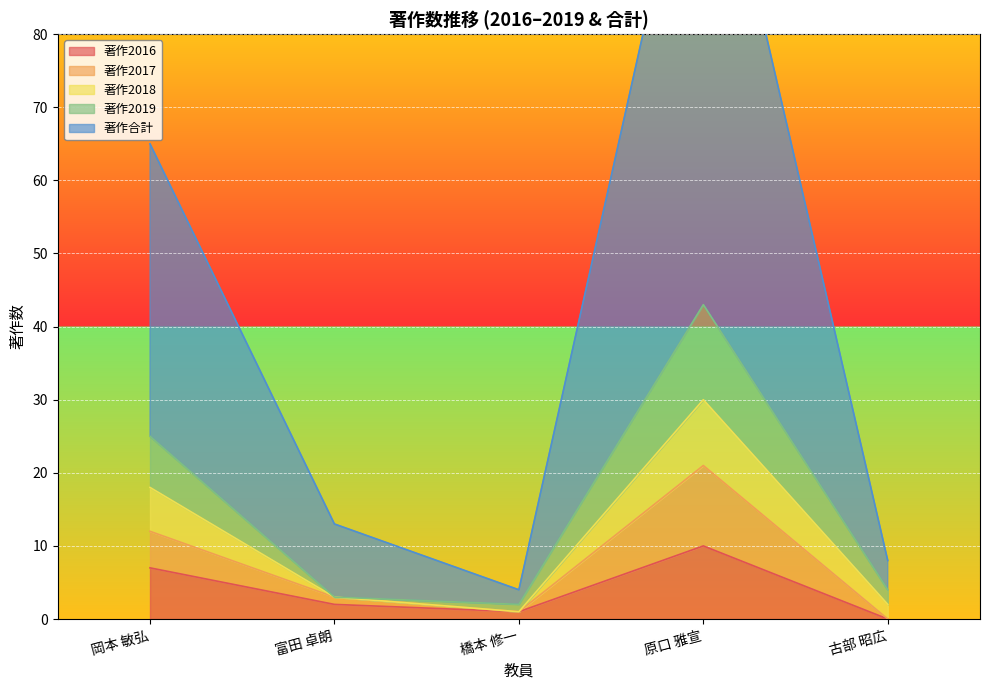

True or false: 著作2019 and 著作2016 cross at least once.

False